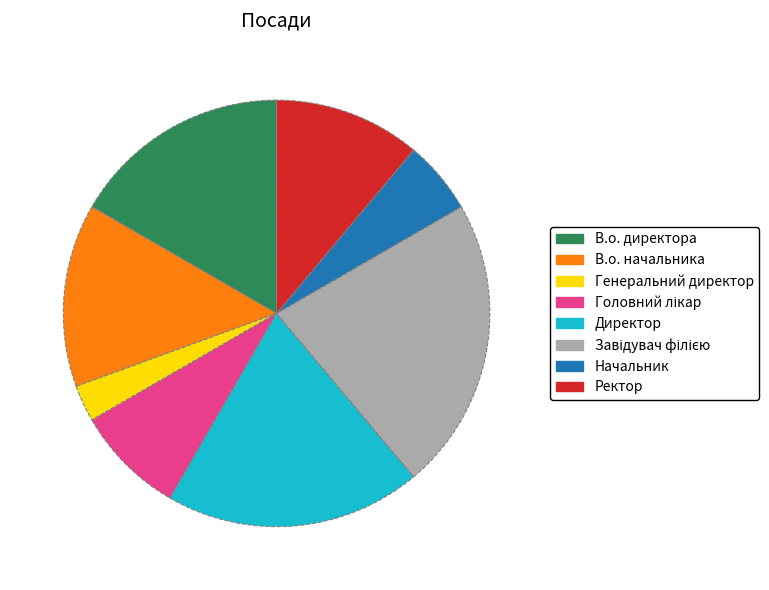

Do В.о. начальника and Начальник together represent more than half of the pie?

No